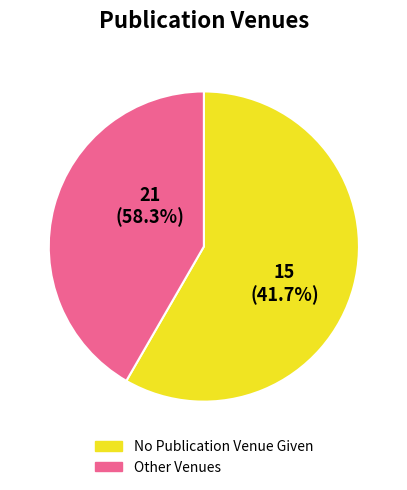

True or false: Colloid and Interface Science Communications accounts for 15% of the total.

False